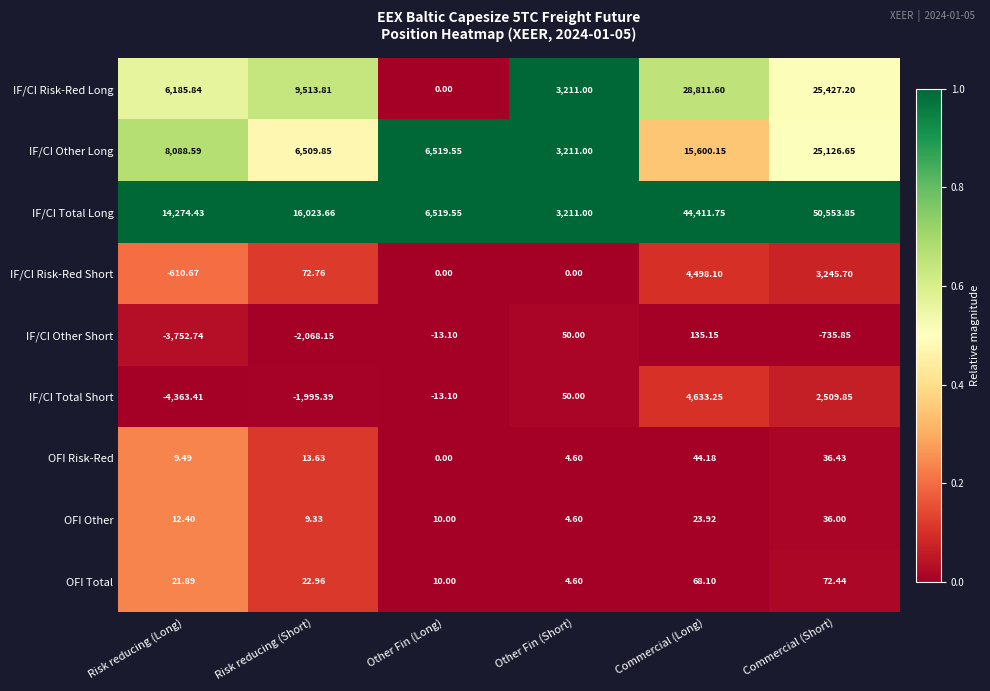

Which series has the largest total across all categories?

IF/CI Total Long